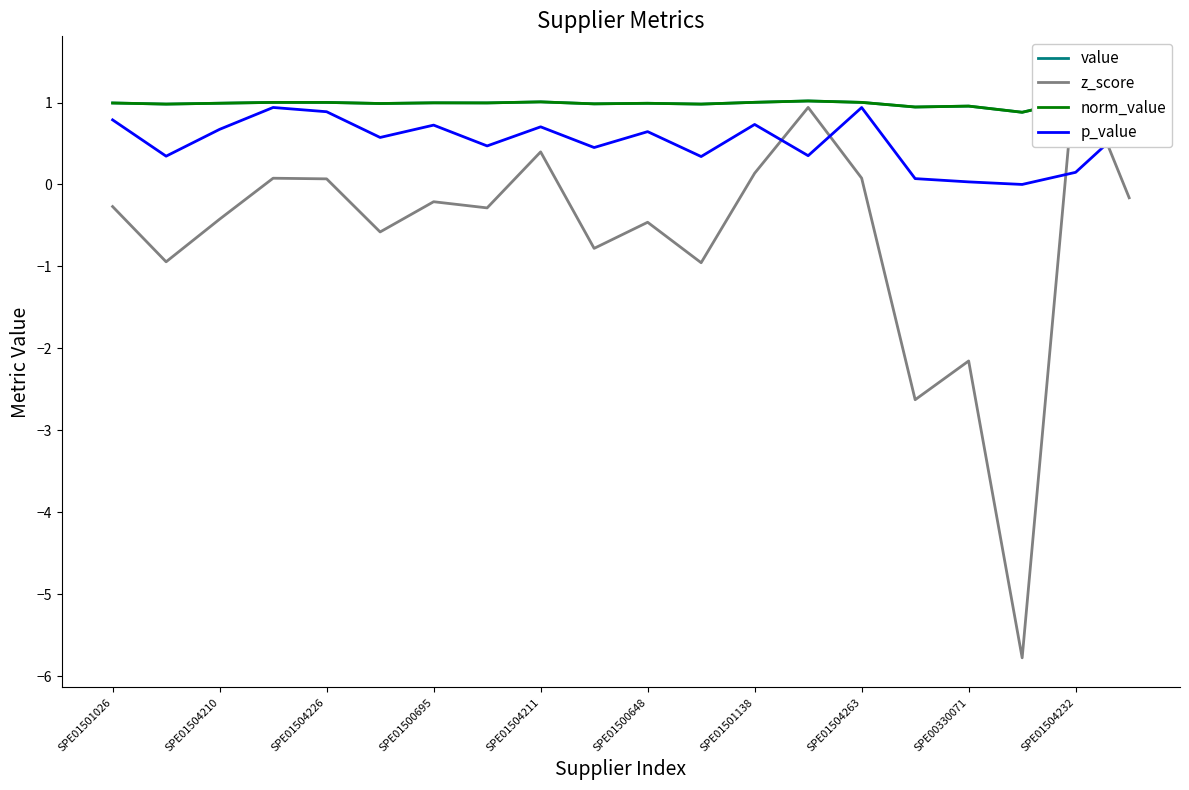

The value of p_value at SPE01501138 is 0.7. True or false?

True